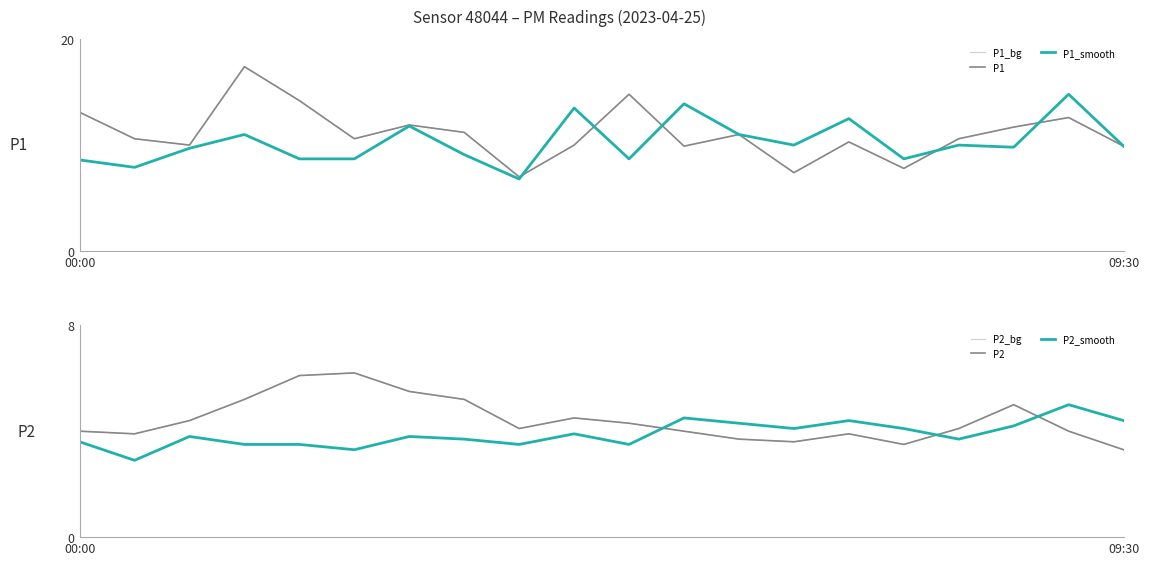

Is the value of P2_smooth at 12 greater than the value of P1_smooth at 17?

No